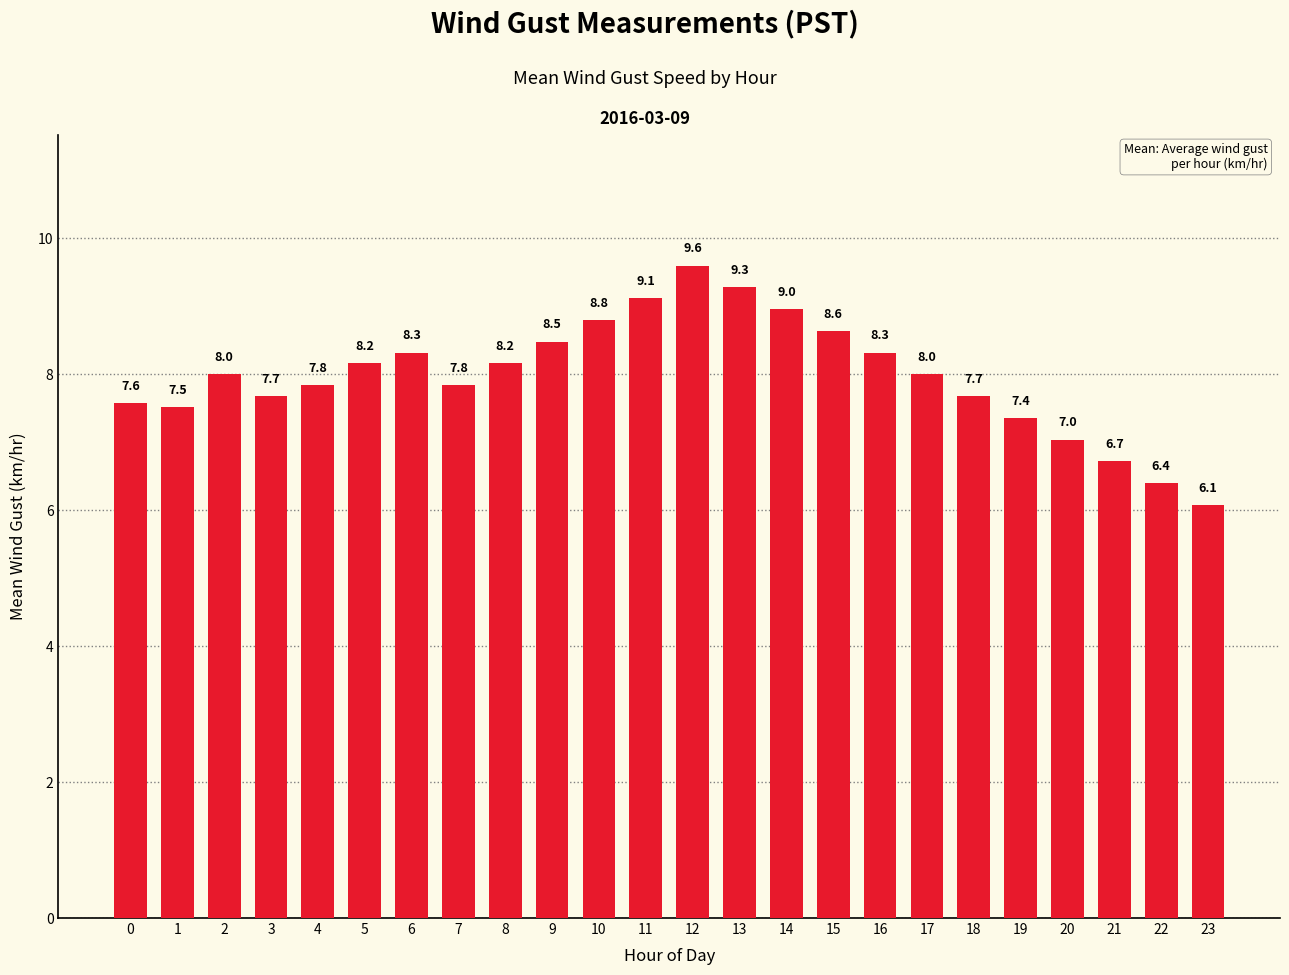

At which label is the value closest to 7?

20